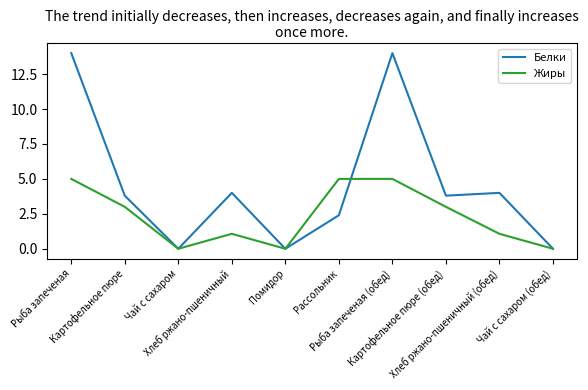

What is the maximum value for Жиры?

5.0